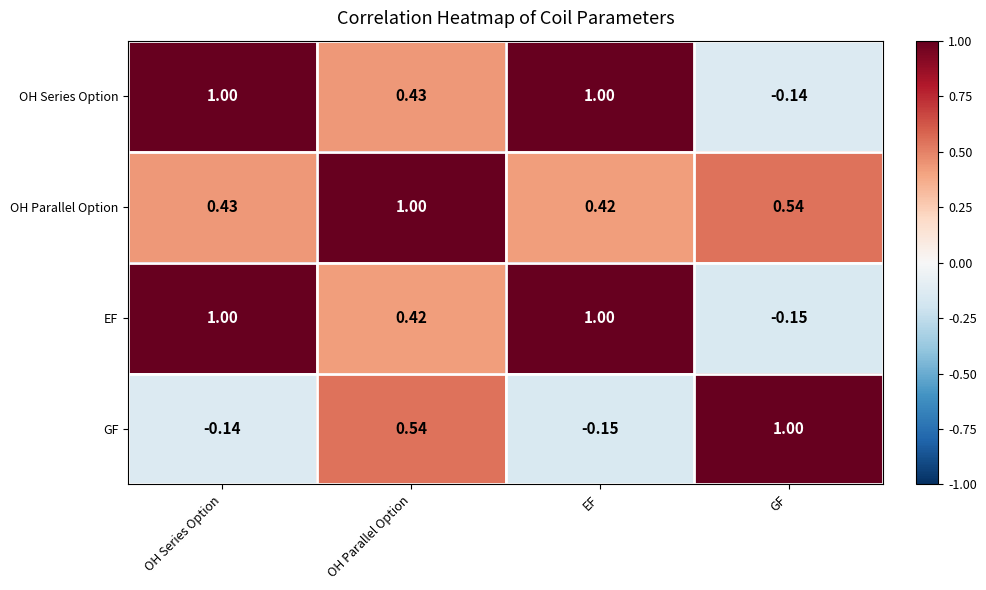

List the labels in order of GF value, smallest first.

EF, OH Series Option, OH Parallel Option, GF